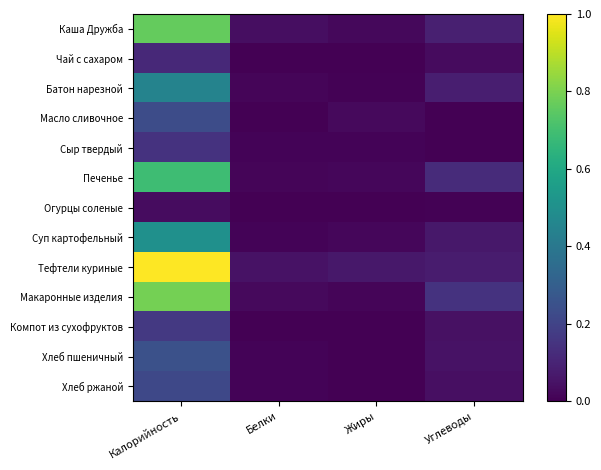

What is the spread (max minus min) of values at Калорийность?

1.0